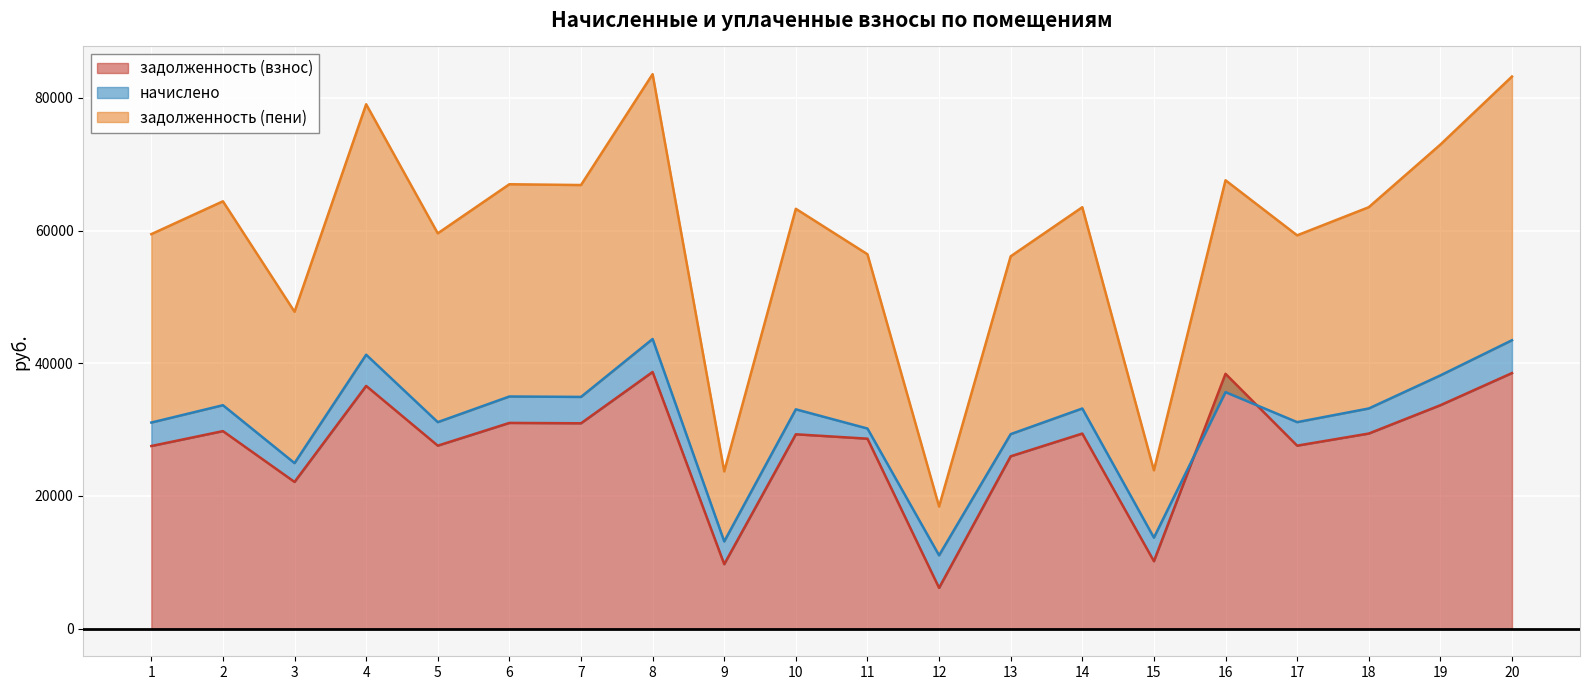

In задолженность (взнос), how many points are higher than both neighbors (excluding endpoints)?

7